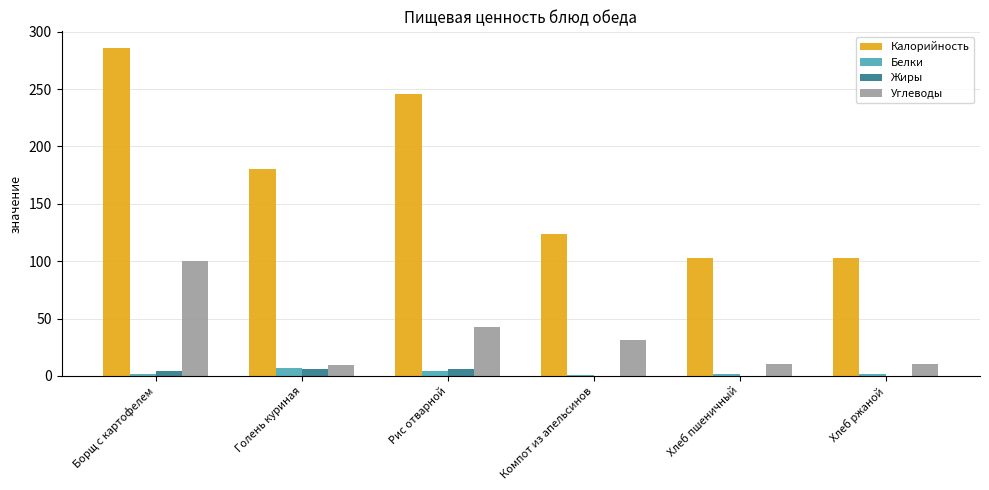

The Жиры series shows 0.4 at Хлеб ржаной. True or false?

True